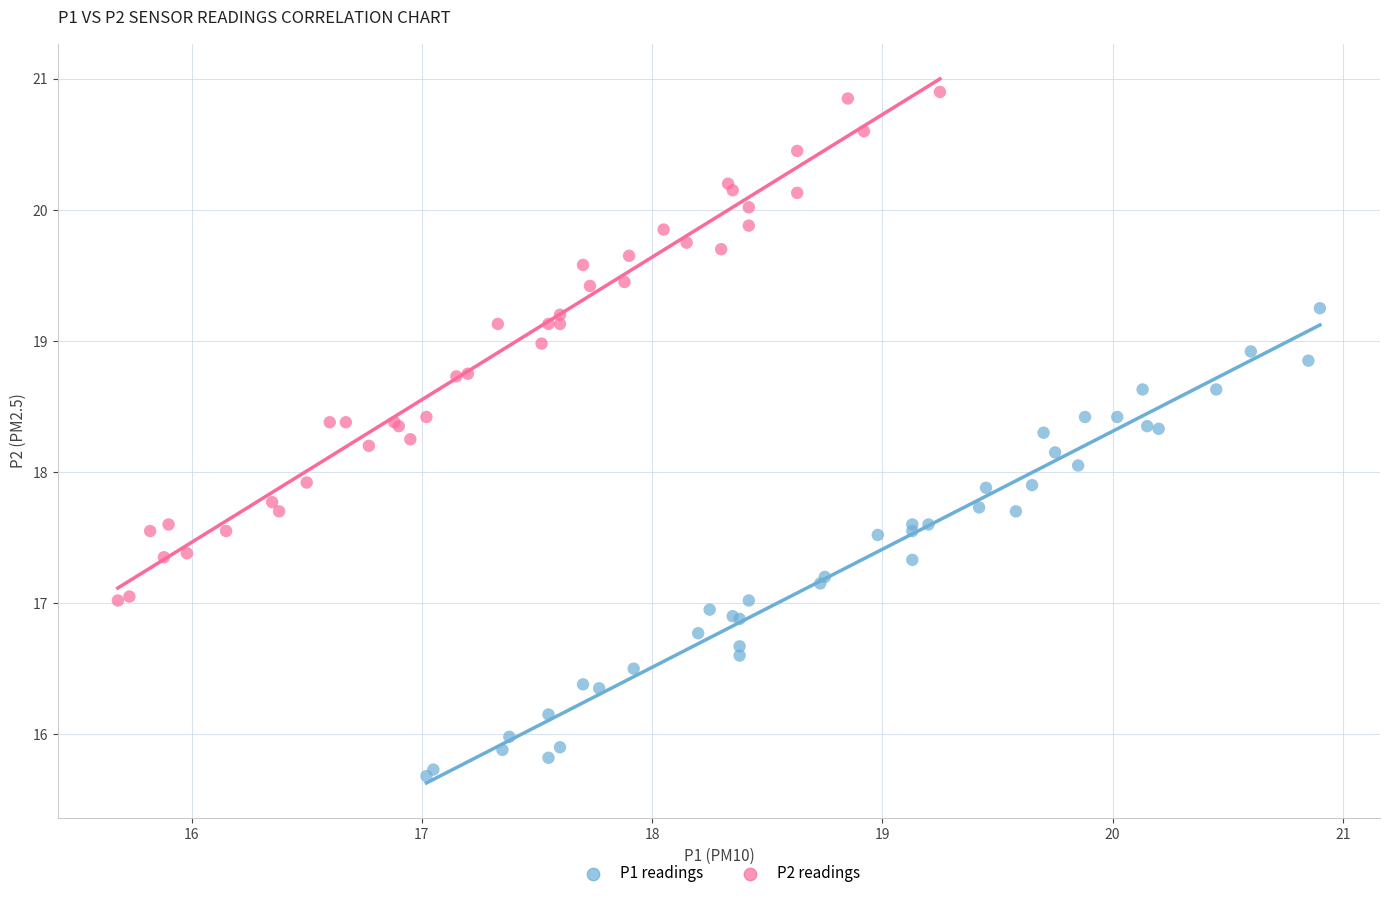

What are all the series names shown in the legend?

P1 readings, P2 readings